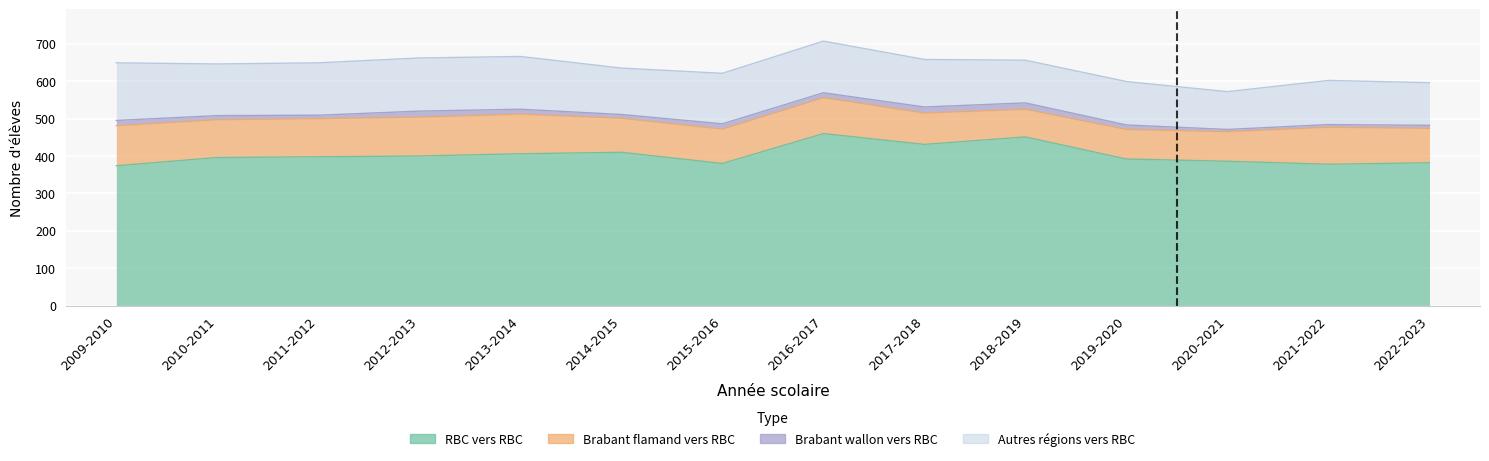

What is the label of the 6th point from the left?

2014-2015